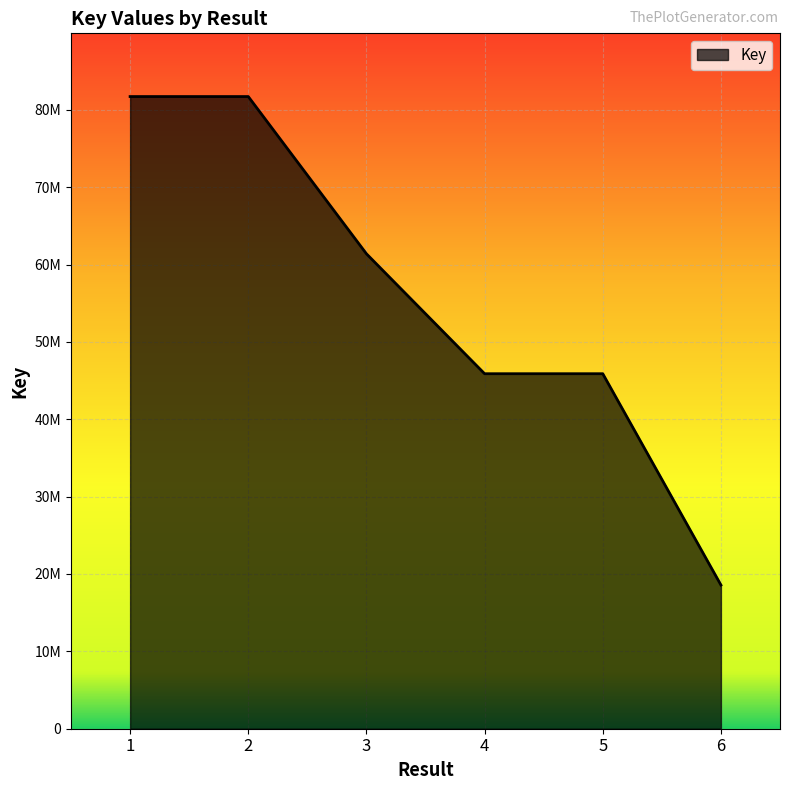

What is the difference between the values at 4 and 3?

15500783